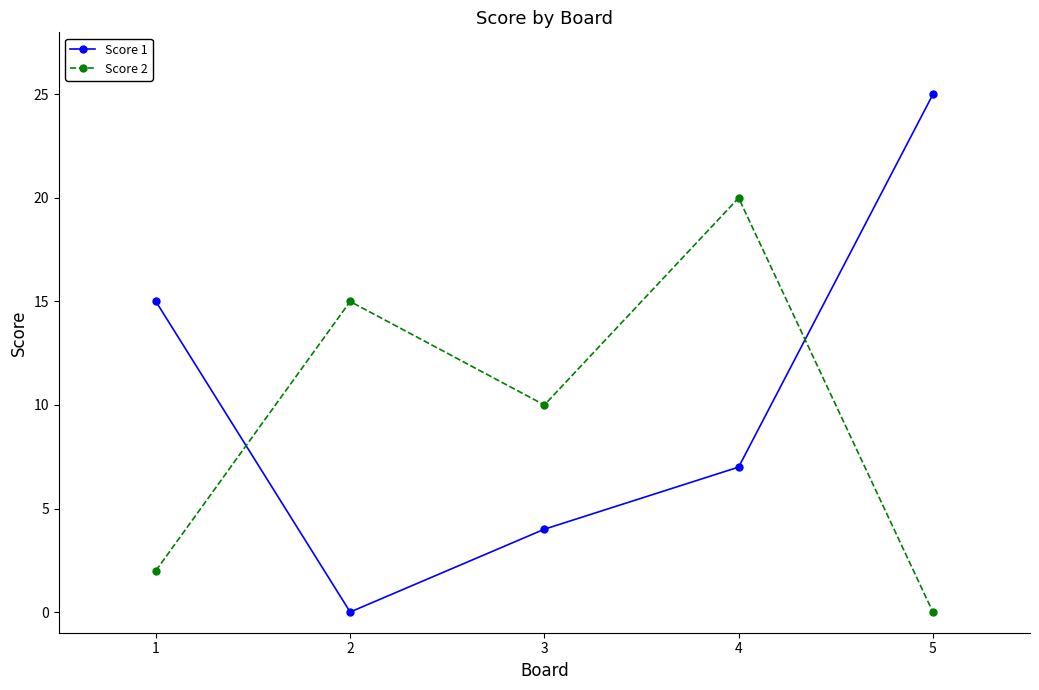

What is the average value of the Score 1 series?

10